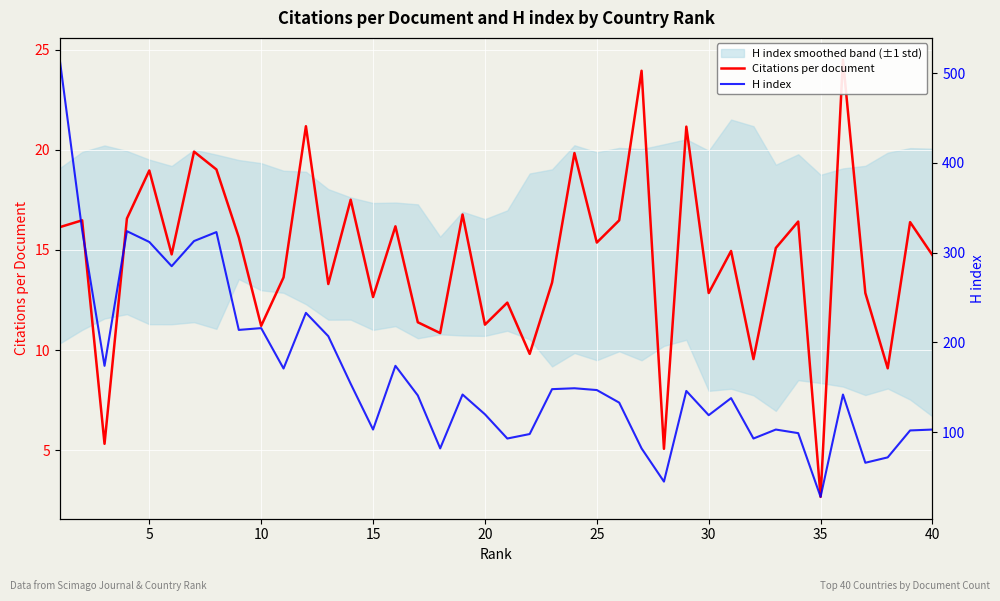

How many interior local peaks does the H index series have?

11